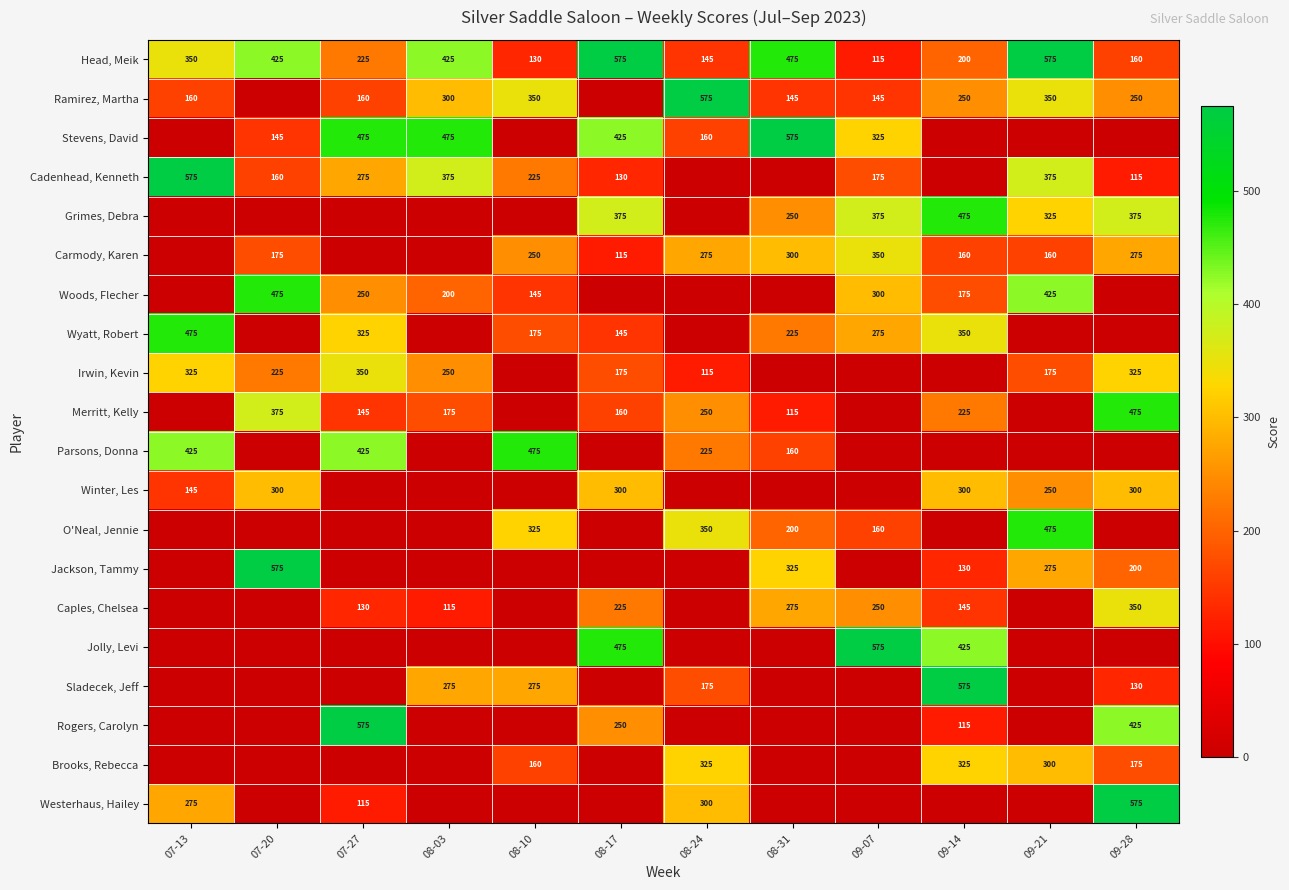

What is the difference between the Merritt, Kelly values at 08-24 and 08-17?

90